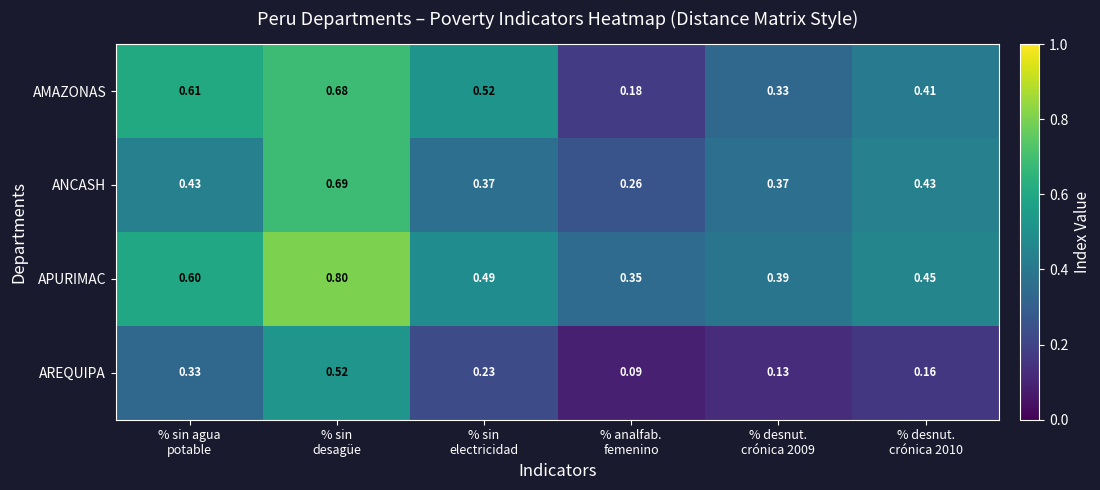

List the series in order of their peak value, highest first.

APURIMAC, ANCASH, AMAZONAS, AREQUIPA